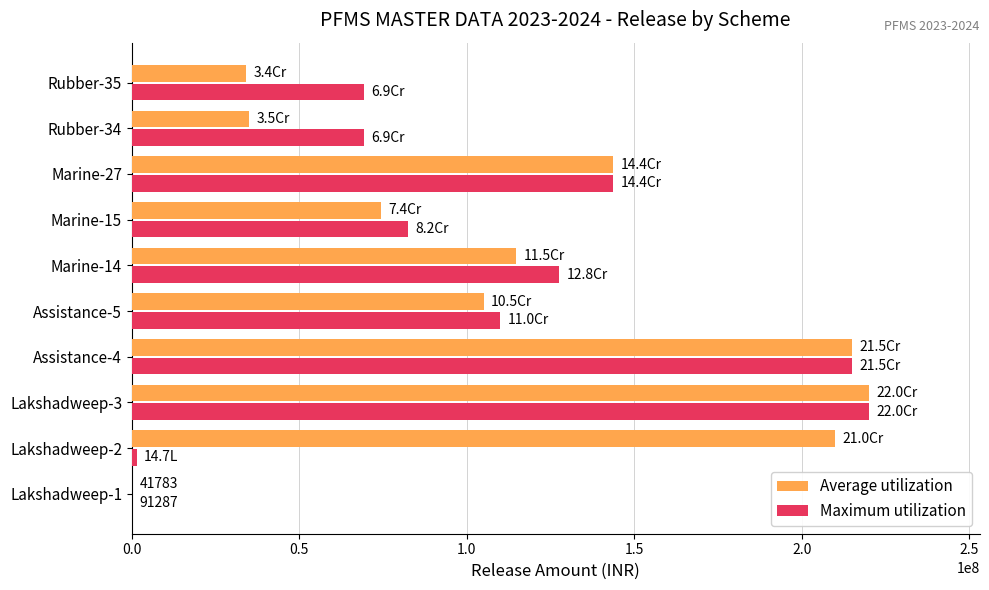

What is the sum of all Maximum utilization values?

1038708599